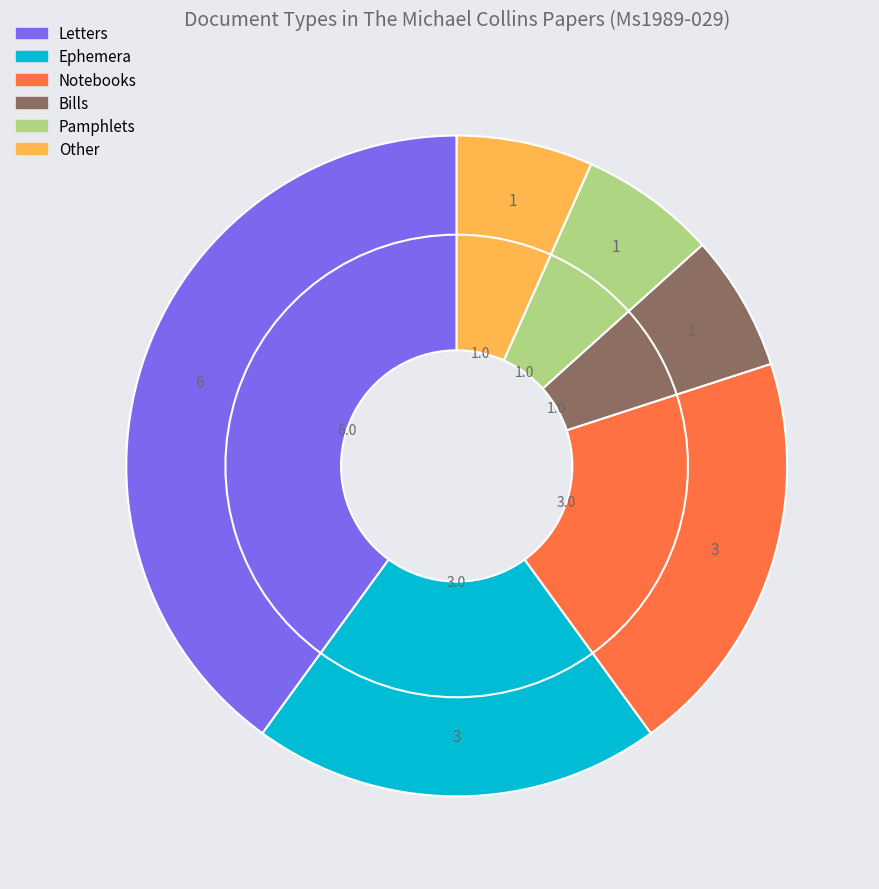

Is Letters the majority of the pie?

No